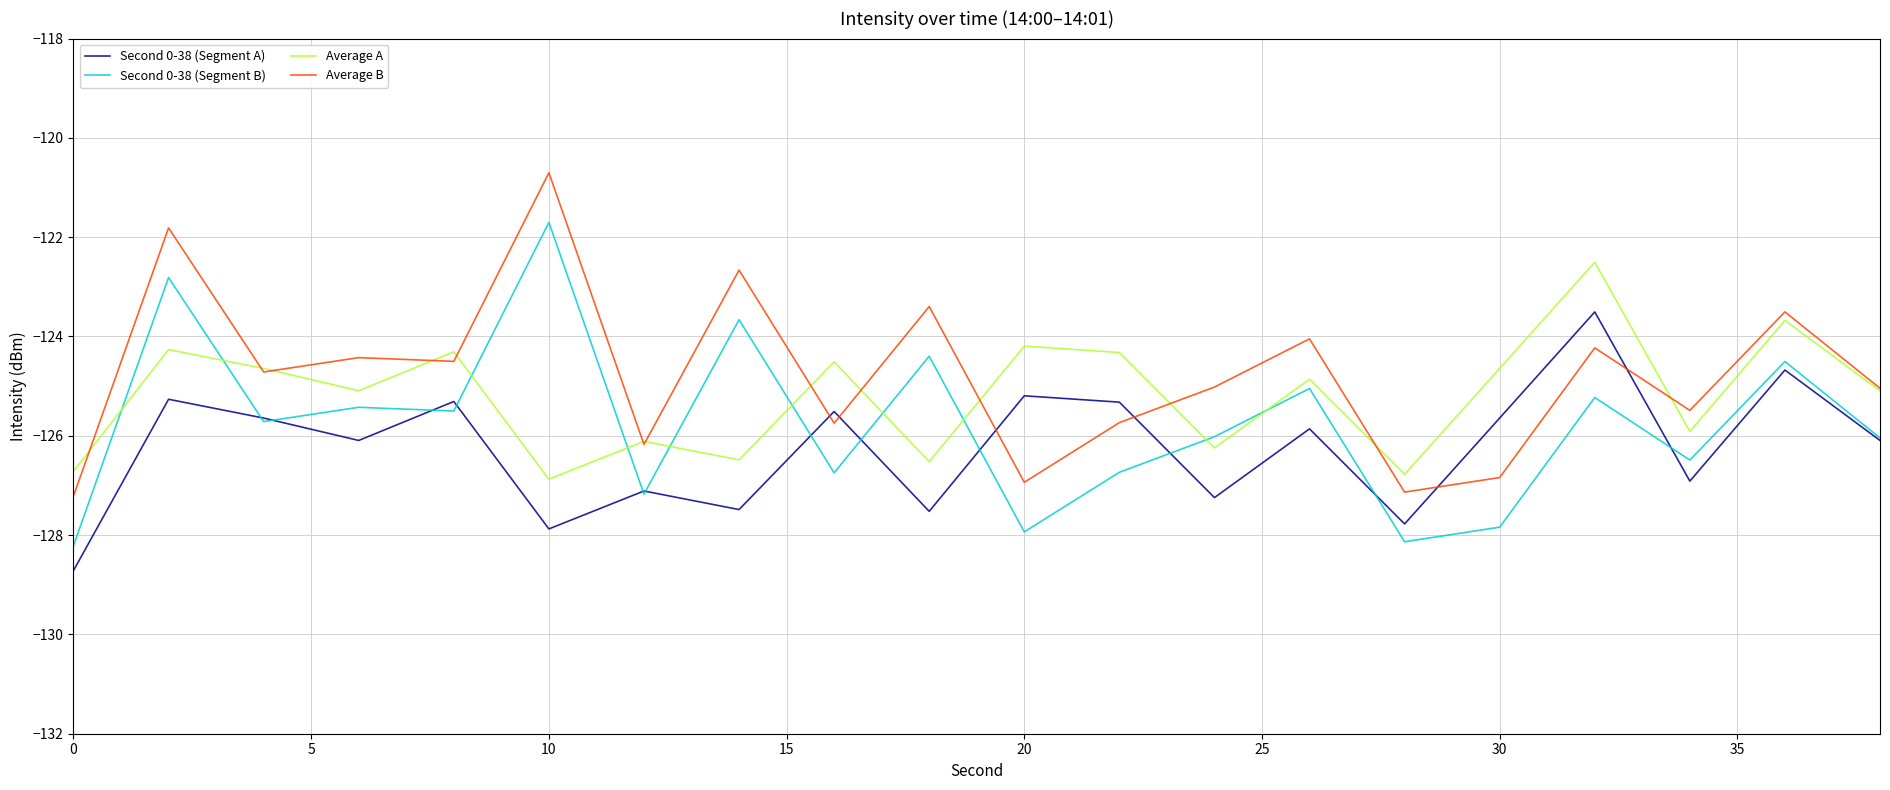

What is the minimum value for Second 0-38 (Segment B)?

-128.2